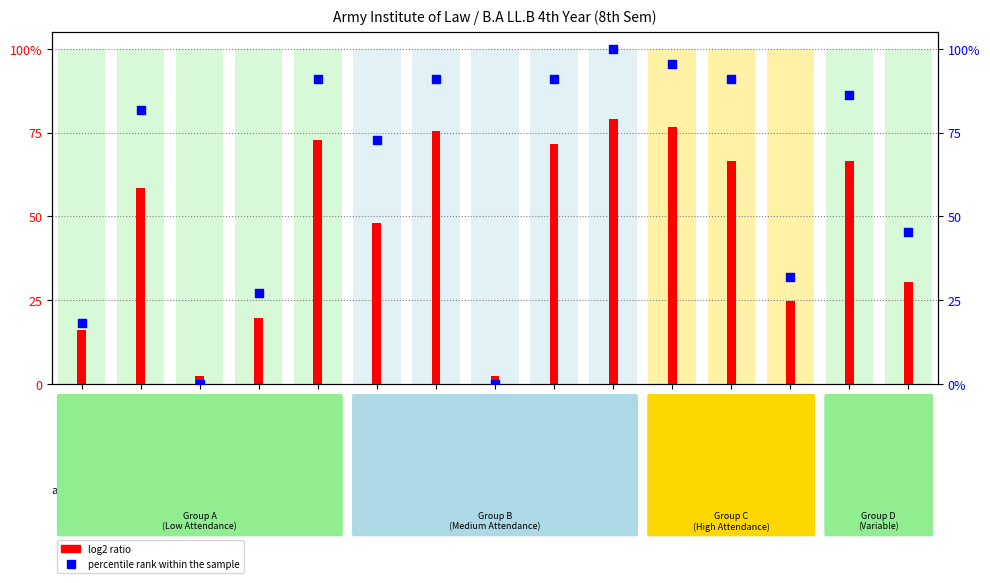

What is the ratio of the value at Suraj Sharma to the value at Sakshi Narwal?

5.0